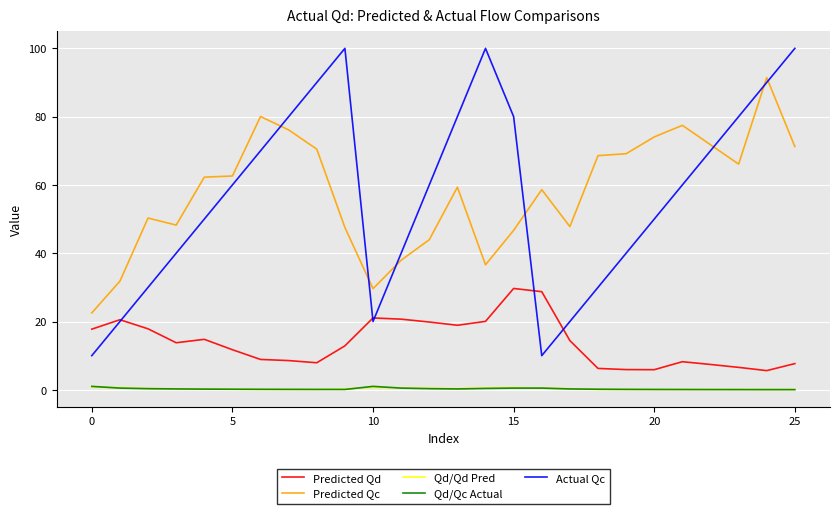

True or false: Qd/Qd Pred and Predicted Qc intersect in this chart.

False